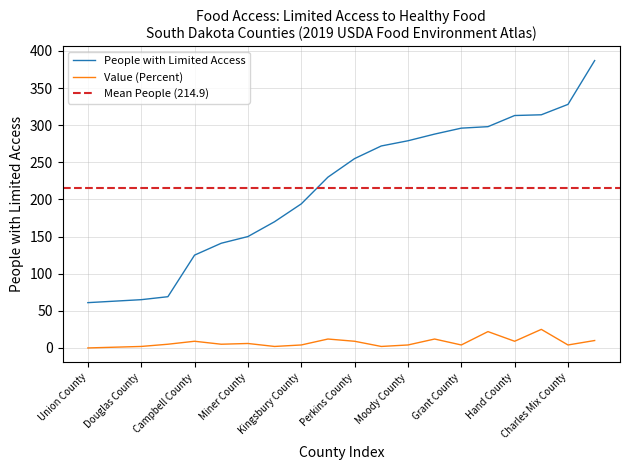

What is the difference between the maximum and minimum values in the People (with Limited Access) series?

326